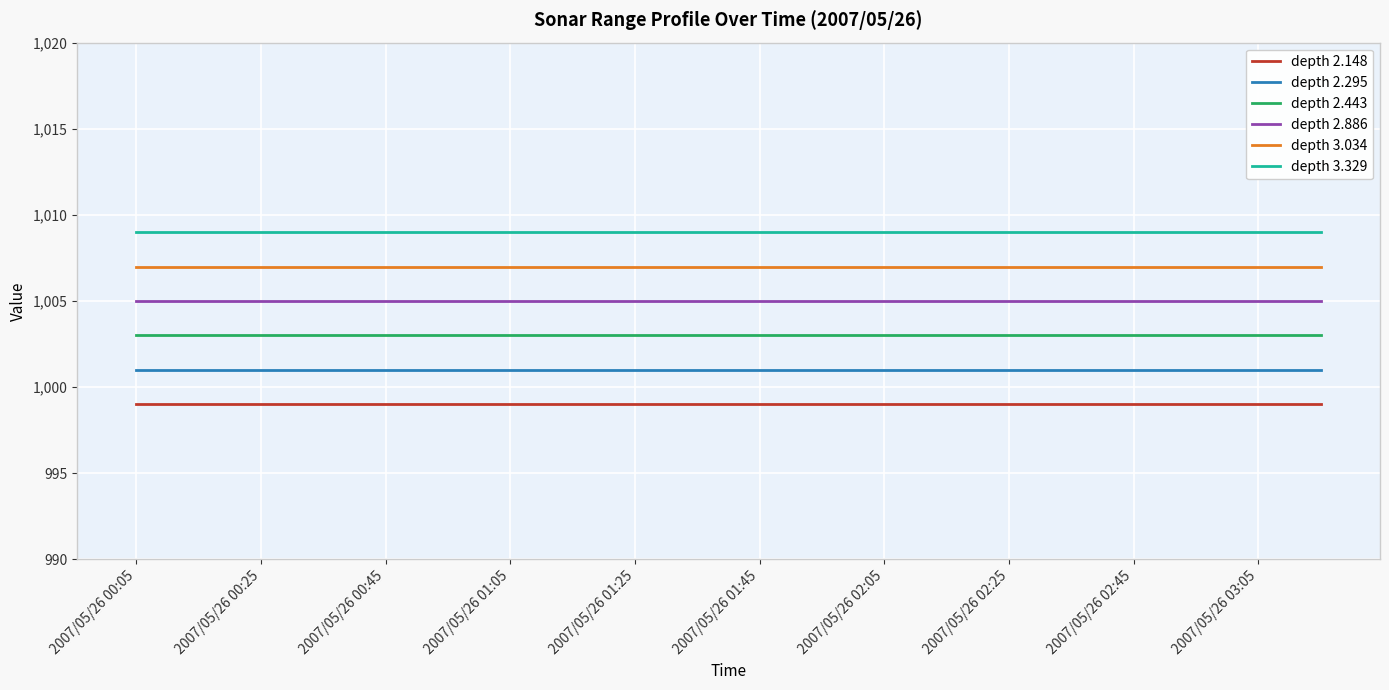

What is the highest value of the depth 2.148 series?

999